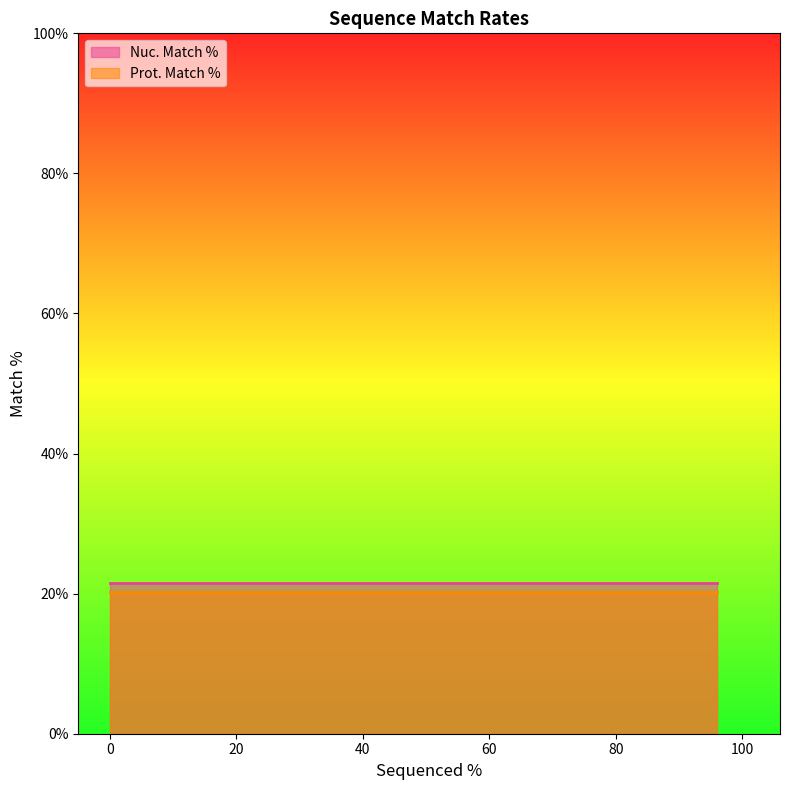

Count the number of data series in this chart.

2